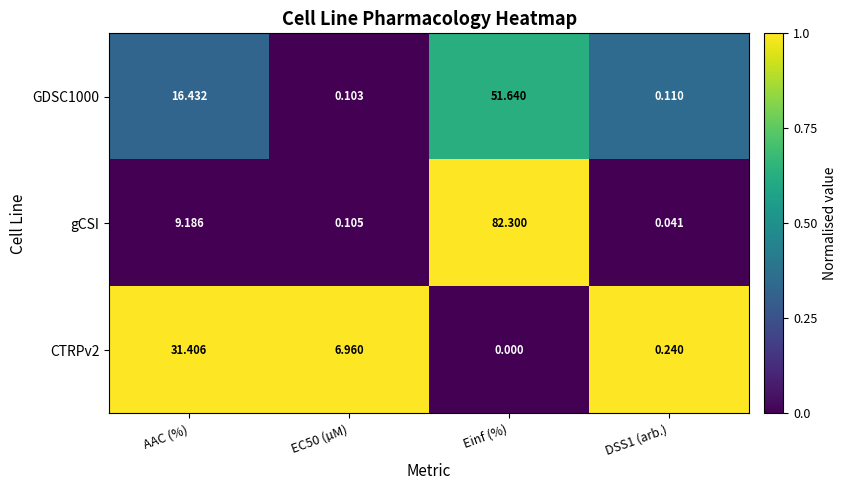

At which category does the chart reach its minimum across all series?

Einf (%)